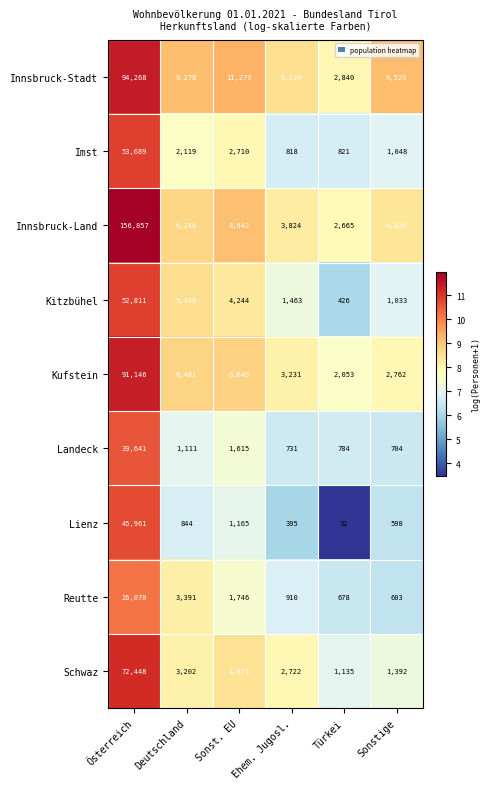

How many distinct data groups are displayed?

9